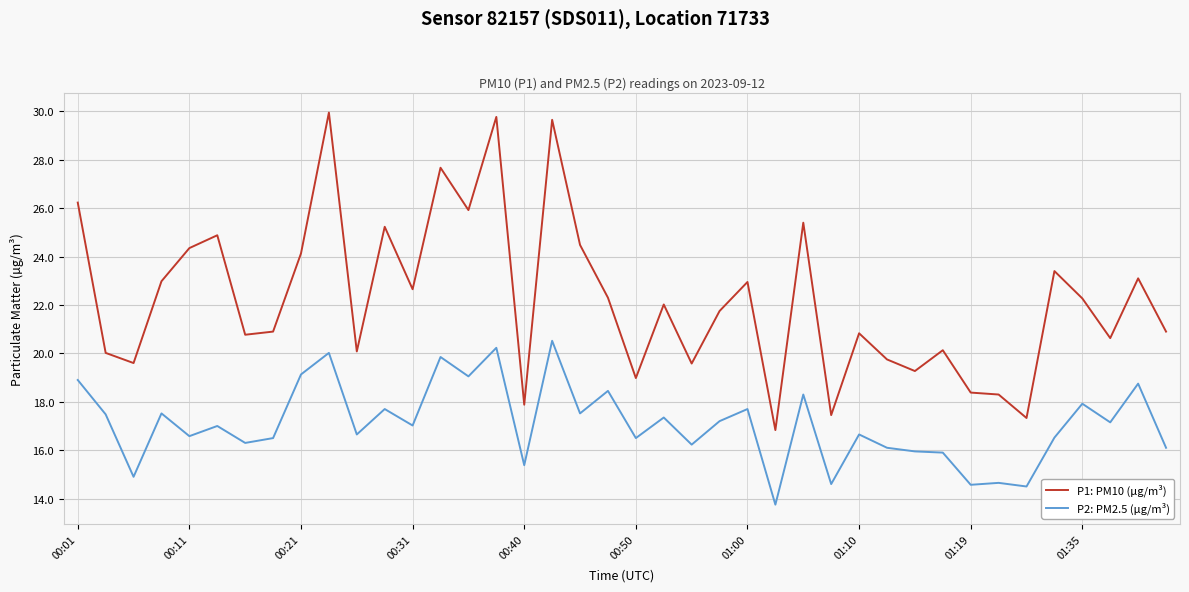

How many lines are shown in the chart?

2